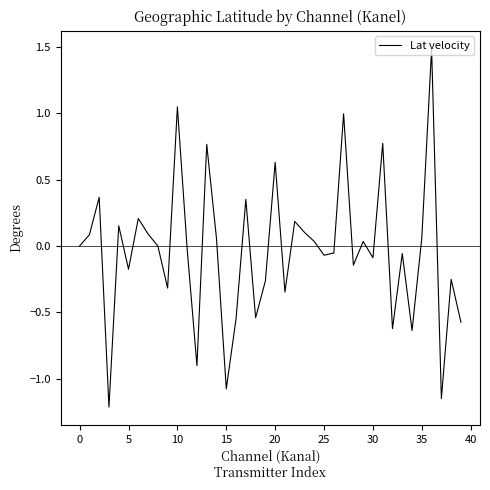

What is the greatest value displayed?

1.5